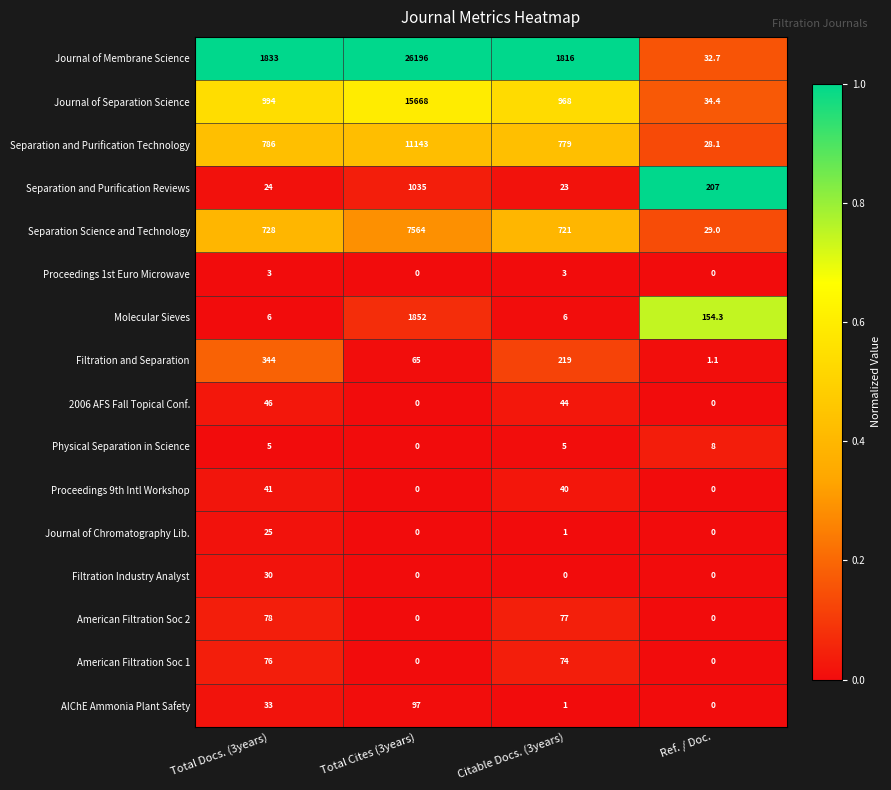

True or false: 2006 AFS Fall Topical Conf. has a value of 0.0 at Ref. / Doc..

True